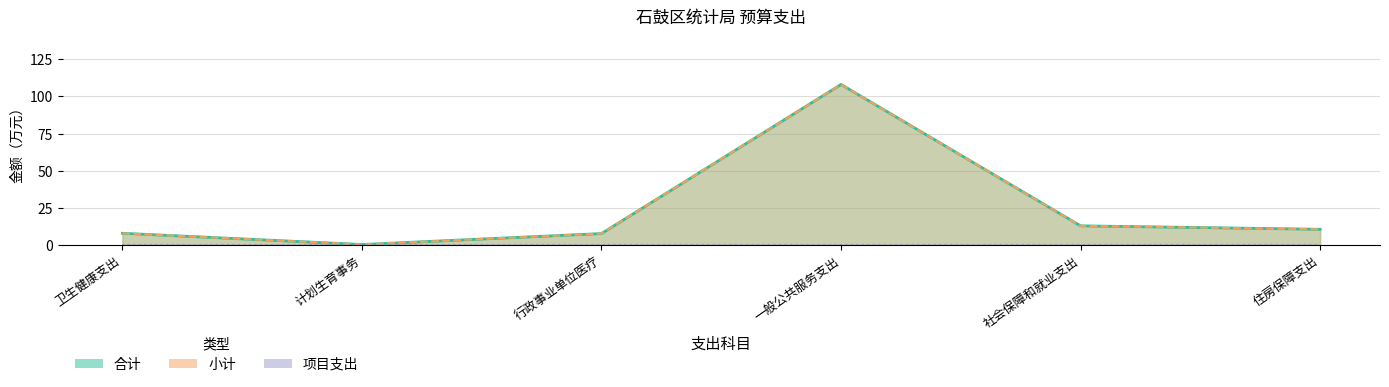

Is the value of 小计 at 行政事业单位医疗 greater than the value of 合计 at 住房保障支出?

No